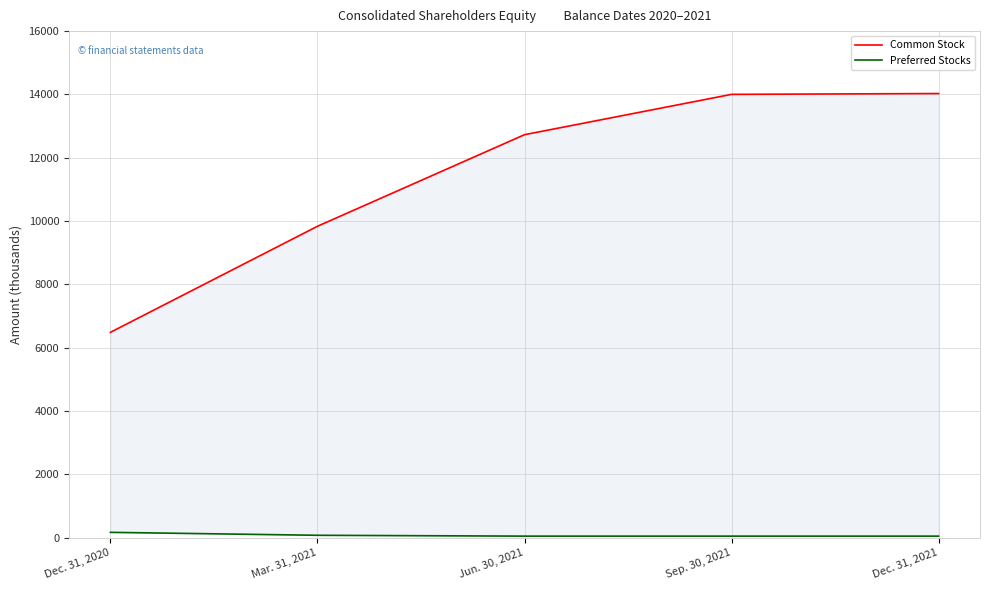

What is the sum of the Common Stock values at Mar. 31, 2021 and Sep. 30, 2021?

23837